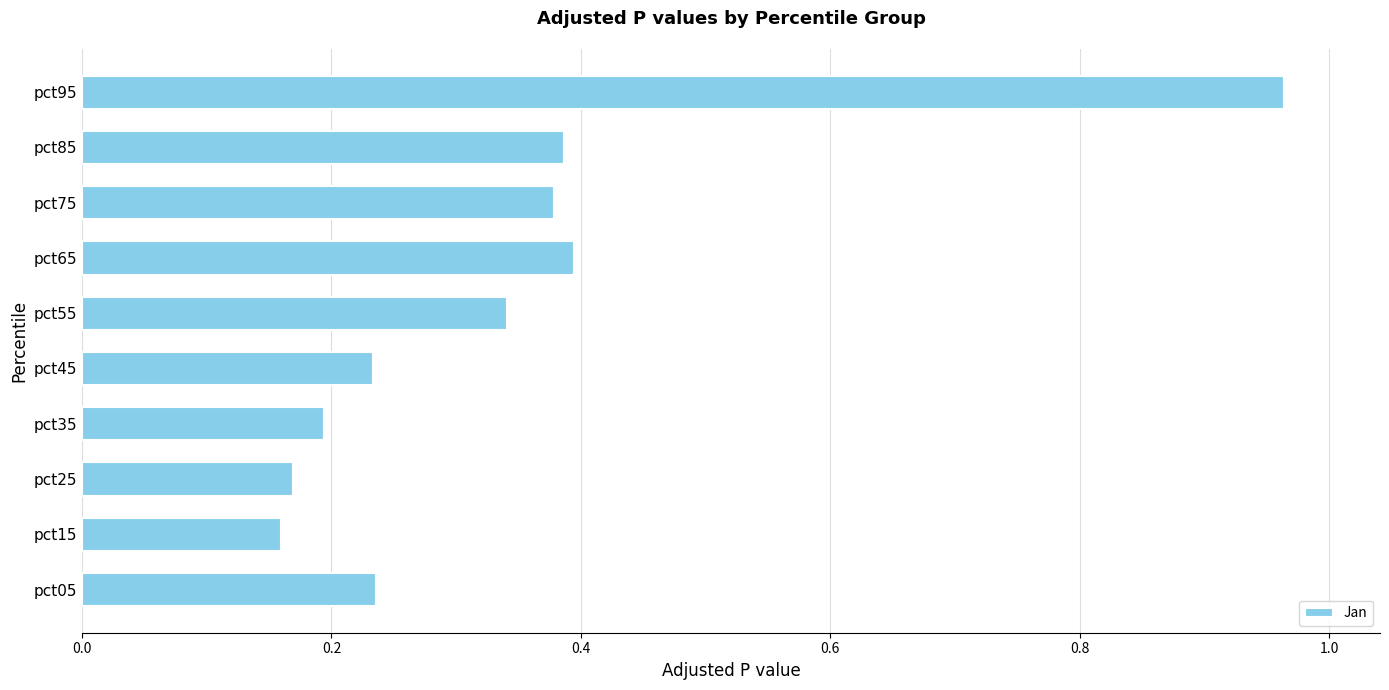

What is the sum of all values?

3.5